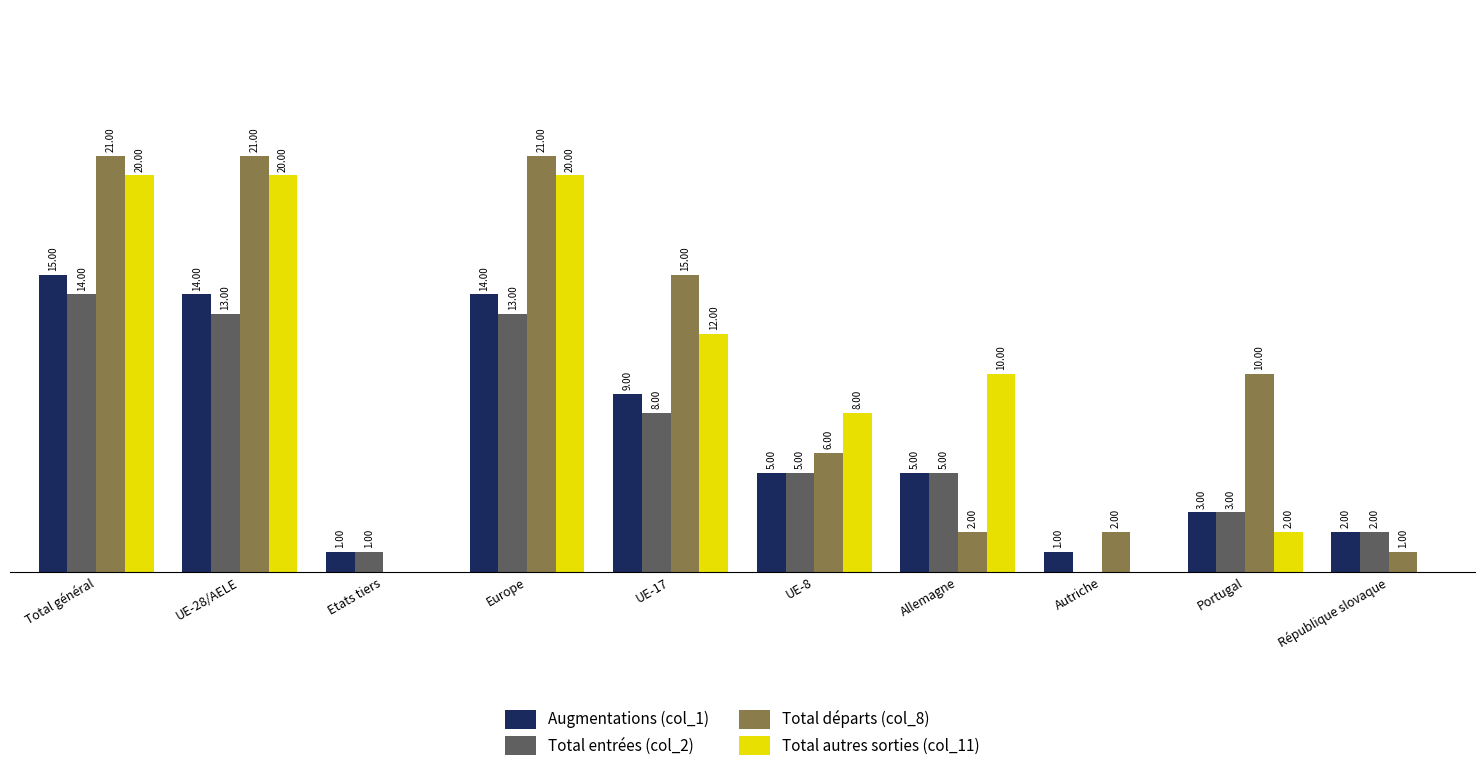

Where is Total autres sorties (col_11) nearest to the value 10?

Allemagne